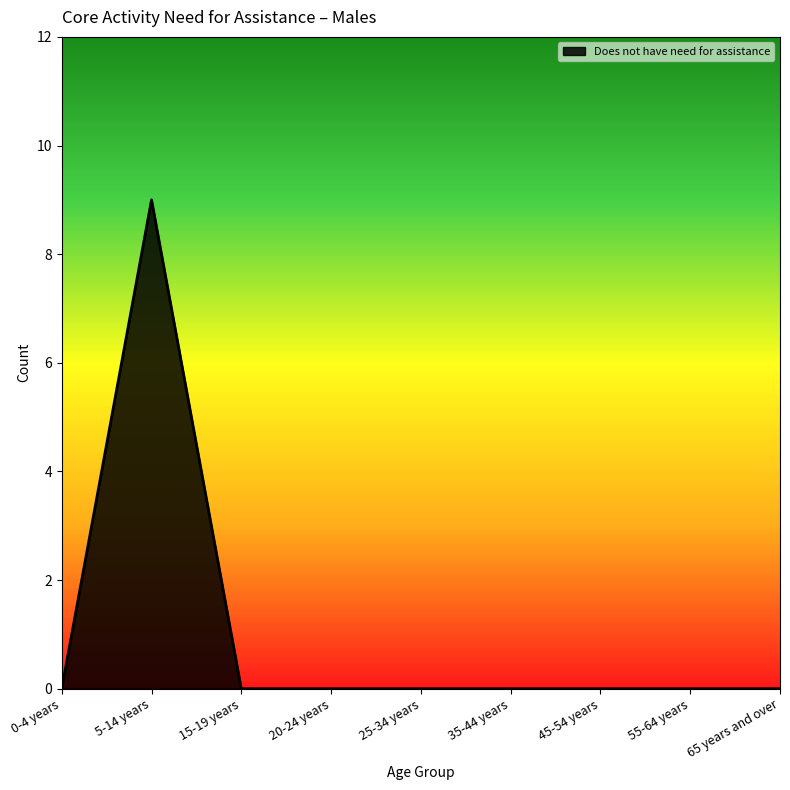

Reading right to left, extract all data points from this chart.

0	0	0	0	0	0	0	9	0